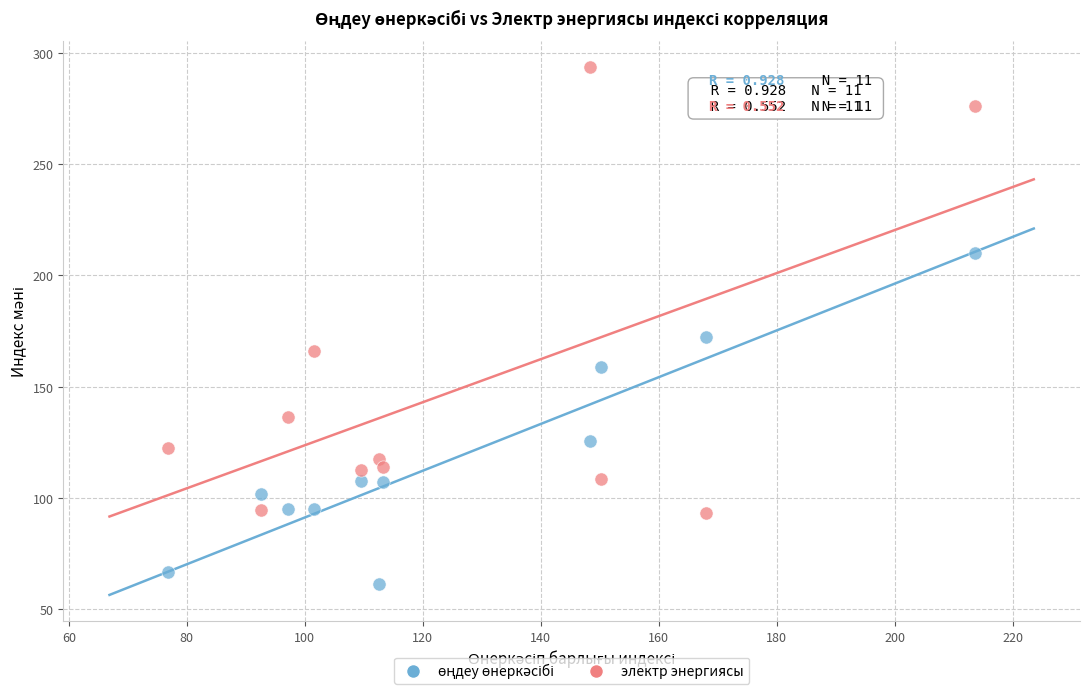

Across all data points, what is the range of X values (max minus min)?

136.7